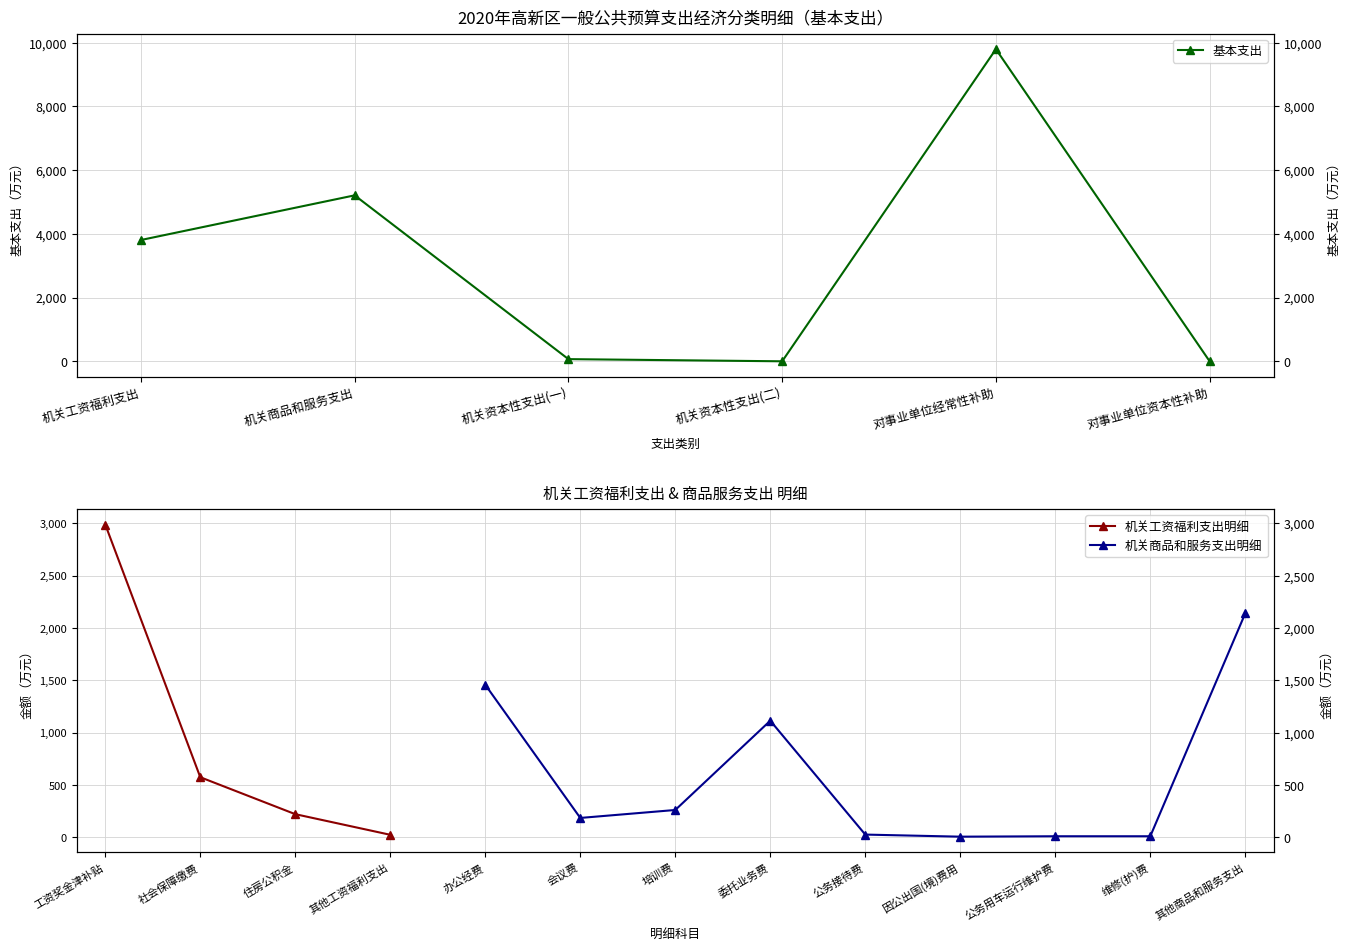

What is the average value?

3147